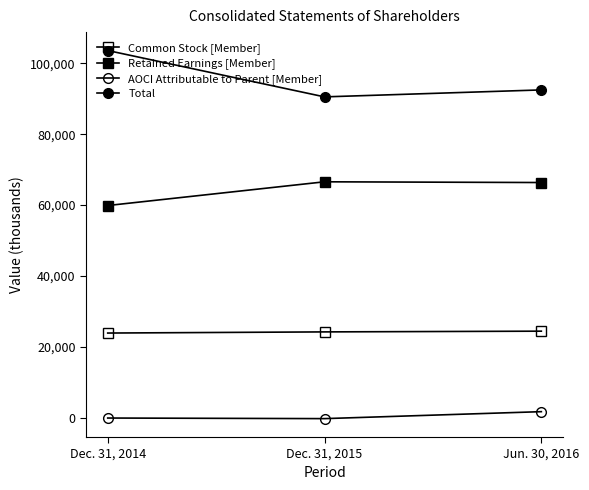

At which label does Common Stock [Member] reach its peak?

Jun. 30, 2016